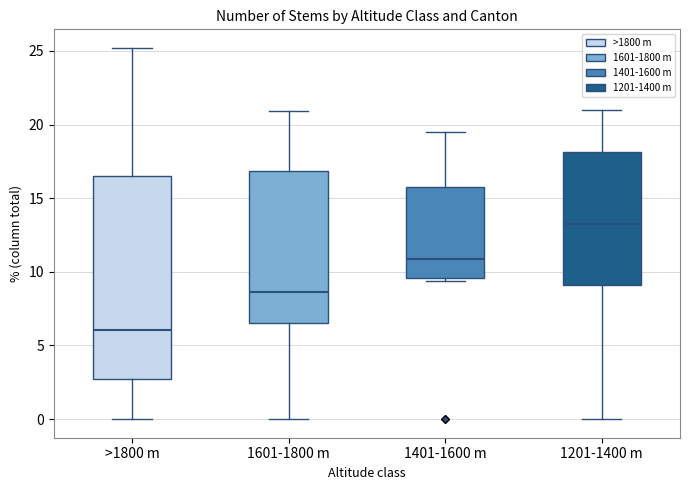

Reading left to right, transcribe this box plot: for each box, give where its median line is, the range the box spans, and where its two whiskers end, as read against the y-axis. The values are not printed on the chart, so give them approximately, as read against the axis.

>1800 m: median 6.0, box 2.5 to 16.5, whiskers 0.0 to 25.0
1601-1800 m: median 8.5, box 6.5 to 17.0, whiskers 0.0 to 21.0
1401-1600 m: median 11.0, box 9.5 to 15.5, whiskers 9.5 (just below the box's lower edge) to 19.5
1201-1400 m: median 13.5, box 9.0 to 18.0, whiskers 0.0 to 21.0